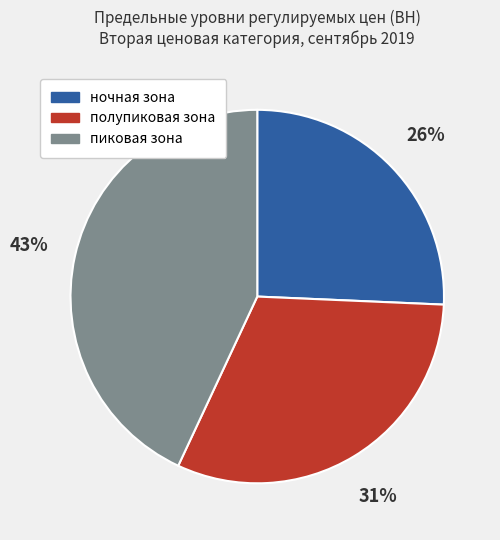

What is the smallest slice in the pie chart?

ночная зона